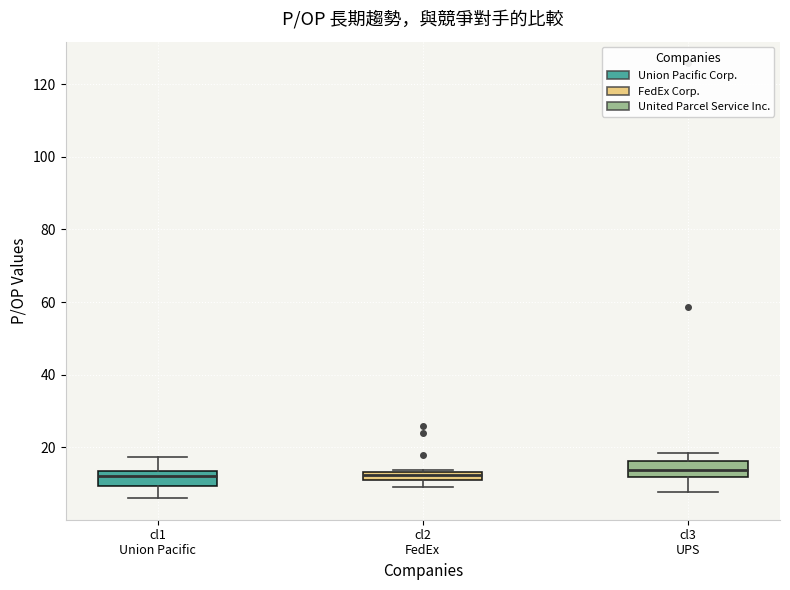

Where does the upper whisker of the box for cl1 Union Pacific end on the y-axis? The values are not printed on the chart, so give them approximately, as read against the axis.

18